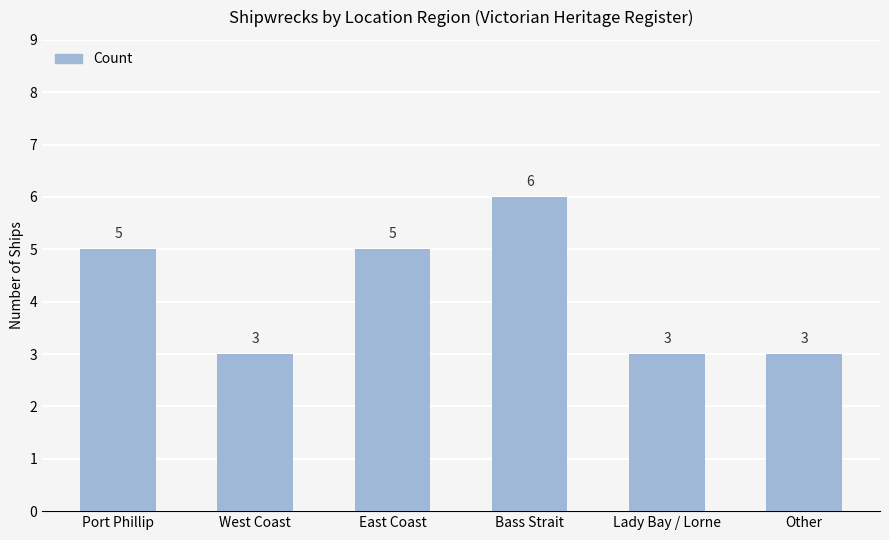

What value does the data have at Lady Bay / Lorne?

3